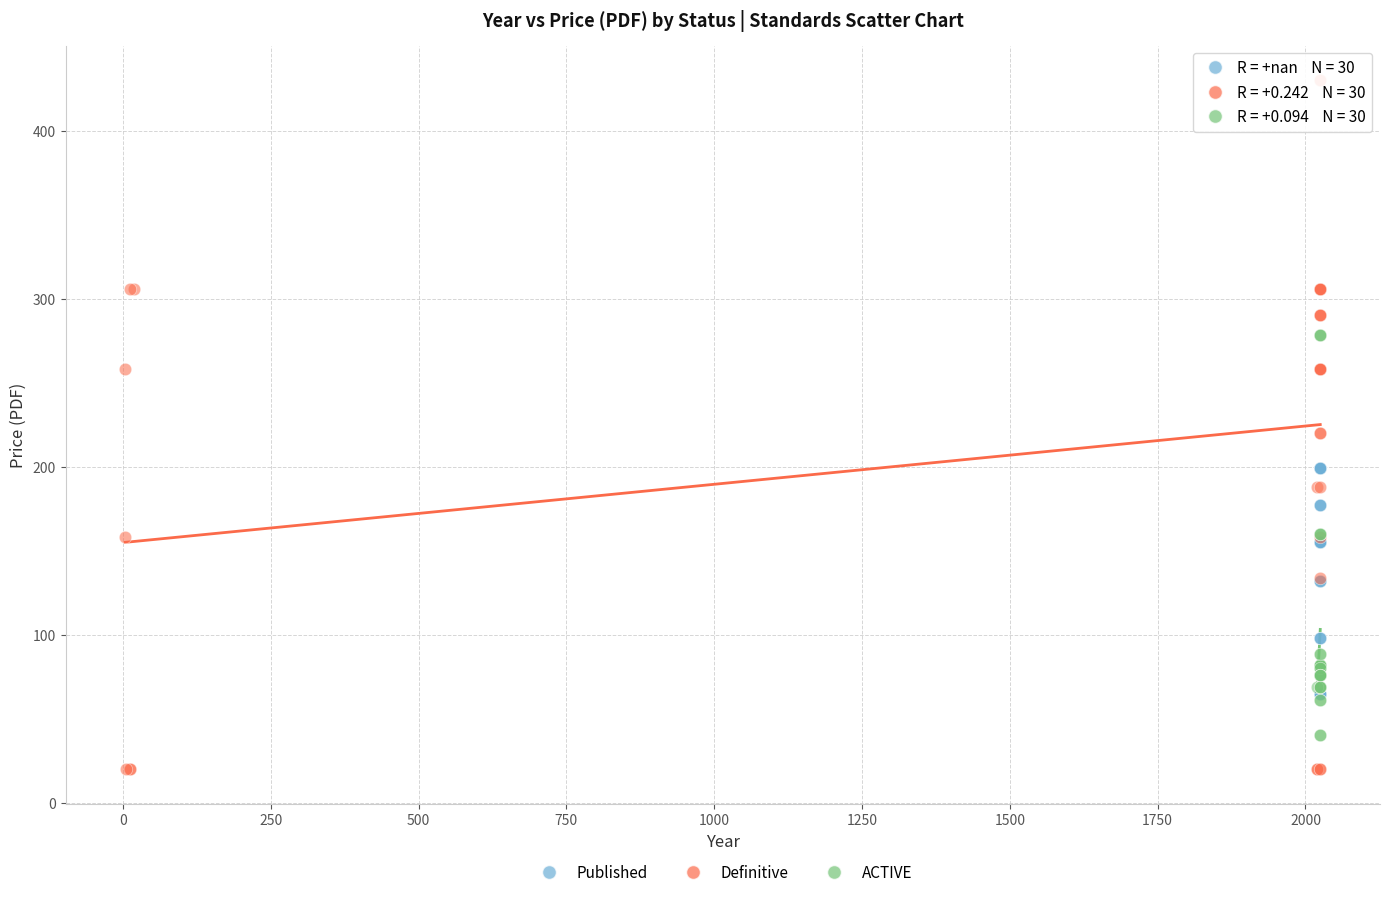

Which series contains the highest Y value?

Definitive